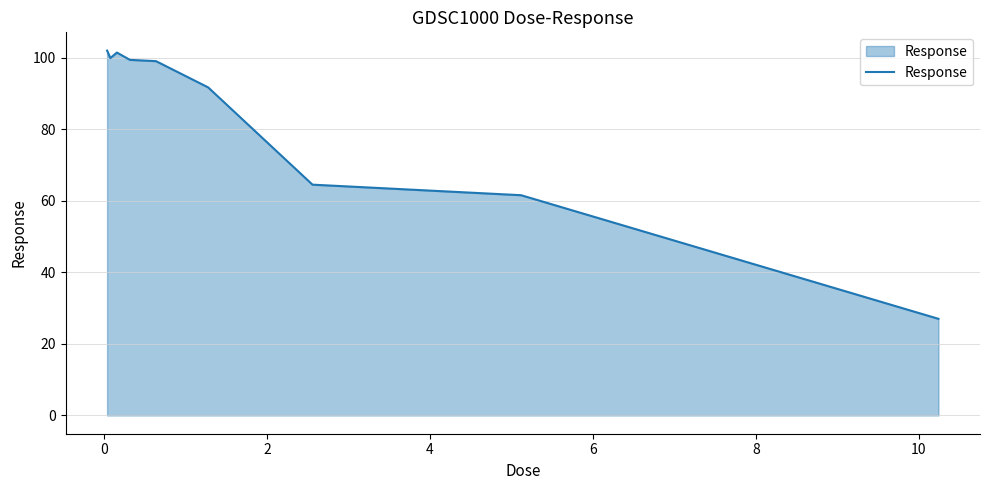

What is the smallest value displayed?

27.0